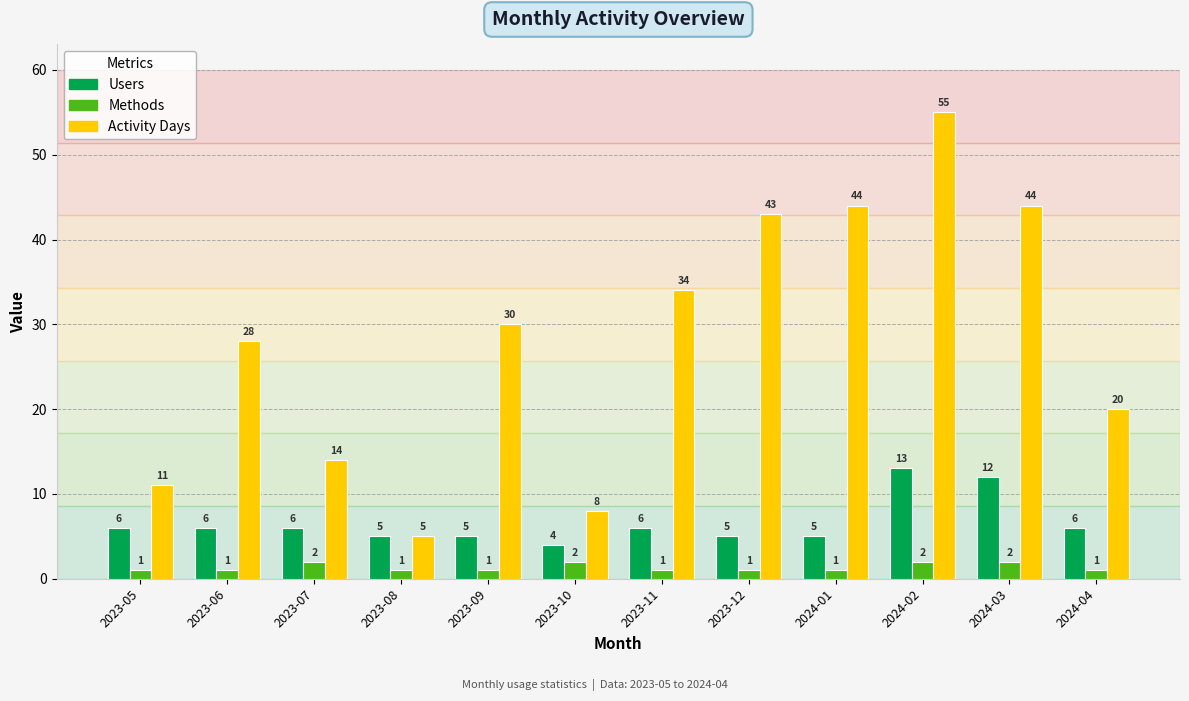

Between 2023-06 and 2023-10, which series saw the biggest shift?

Activity Days